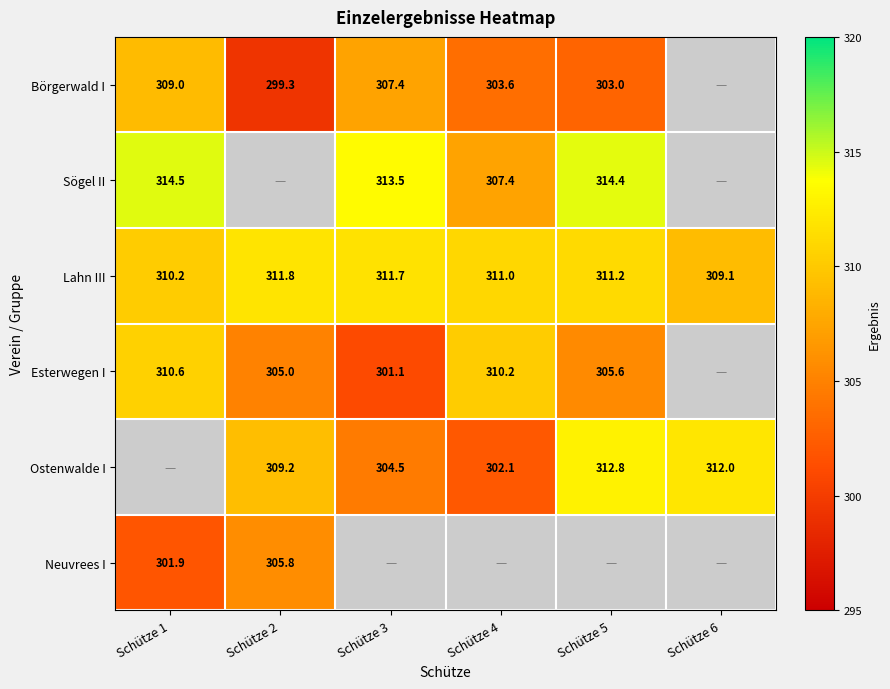

The value of Ostenwalde I at Schütze 5 is 412.0. True or false?

False